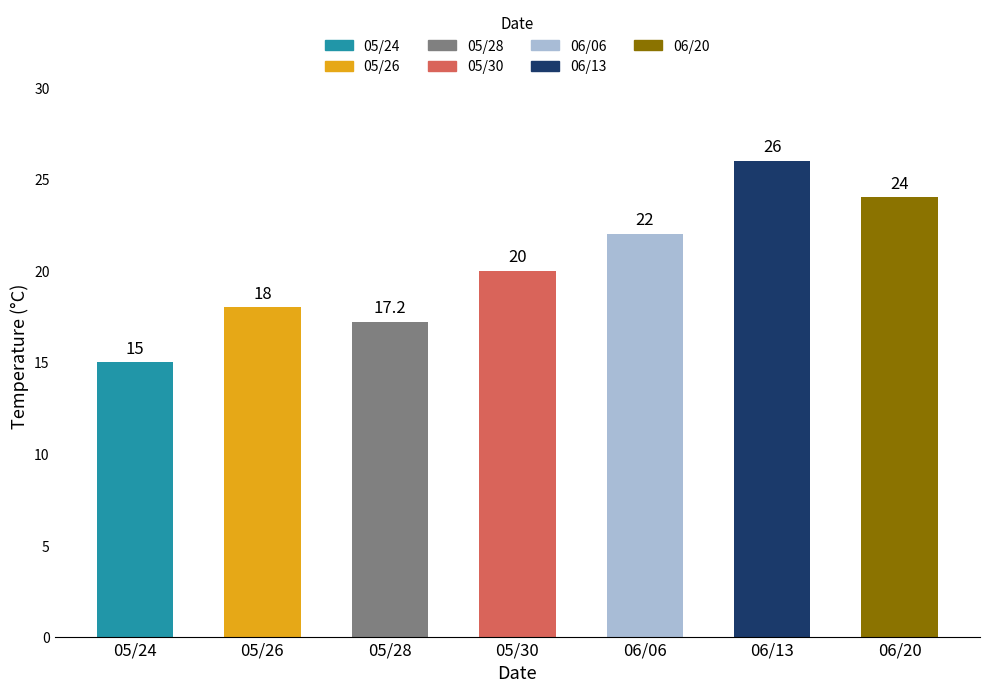

Rank the categories by value from highest to lowest.

06/13, 06/20, 06/06, 05/30, 05/26, 05/28, 05/24